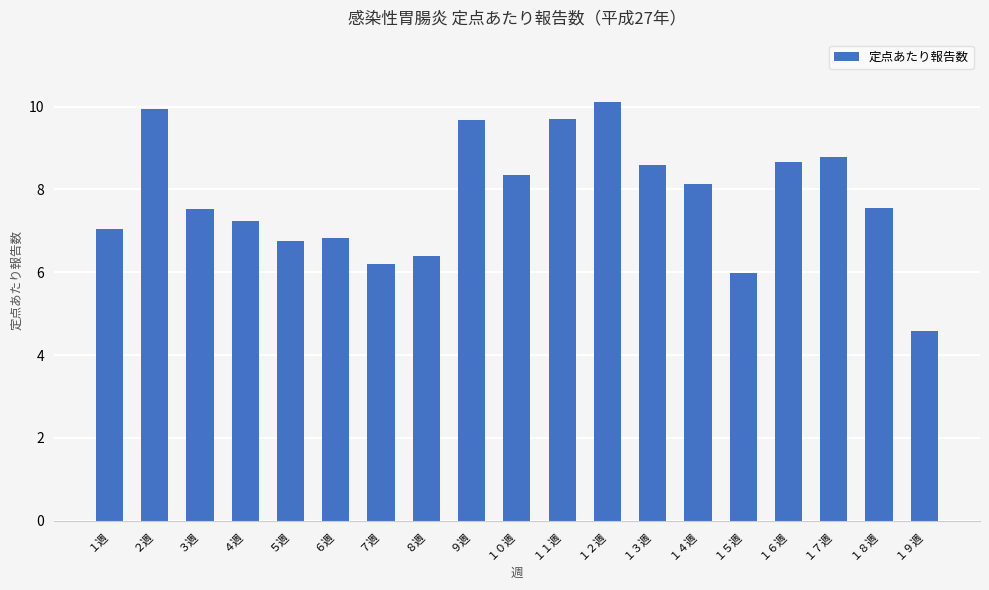

Are the bars horizontal?

No